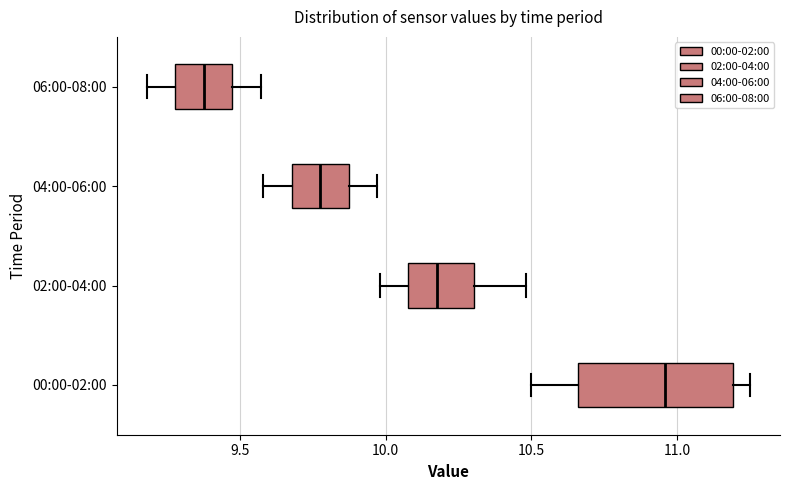

Where does the left whisker of the box for 04:00-06:00 end on the x-axis? The values are not printed on the chart, so give them approximately, as read against the axis.

9.60